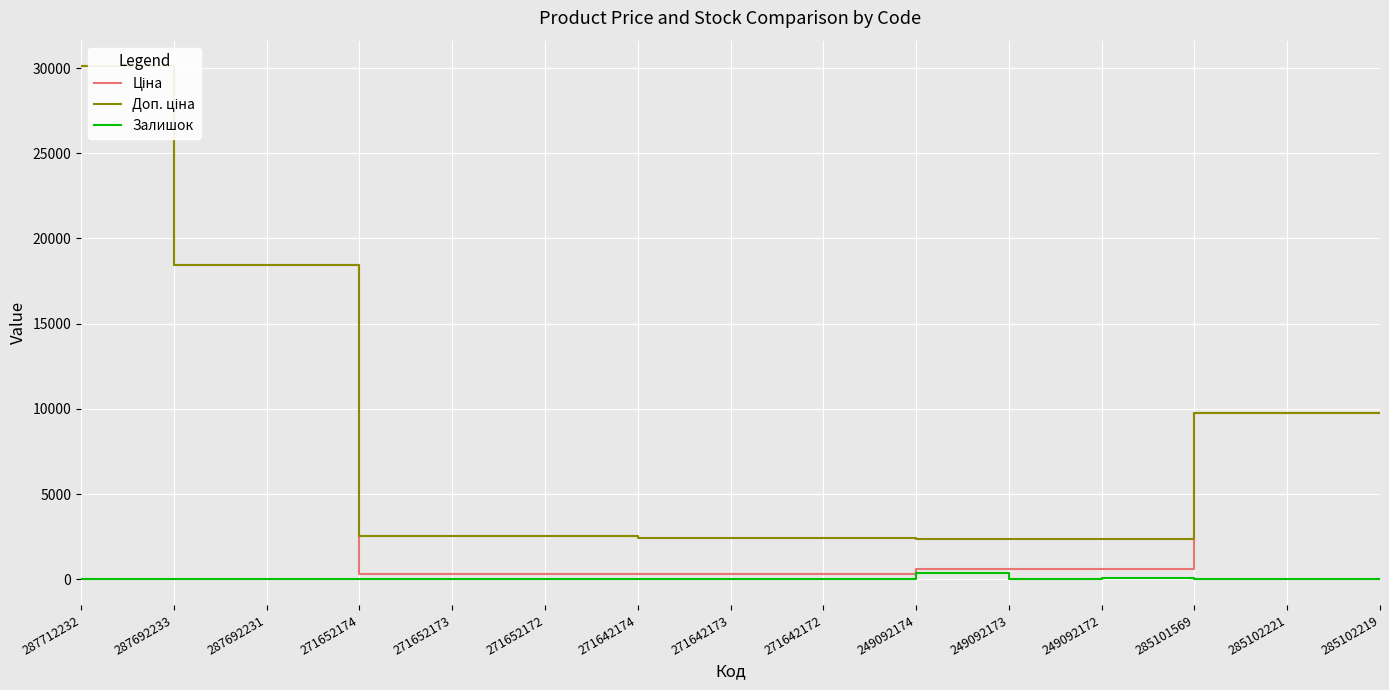

What is the spread (max minus min) of values at 271652172?

2541.4